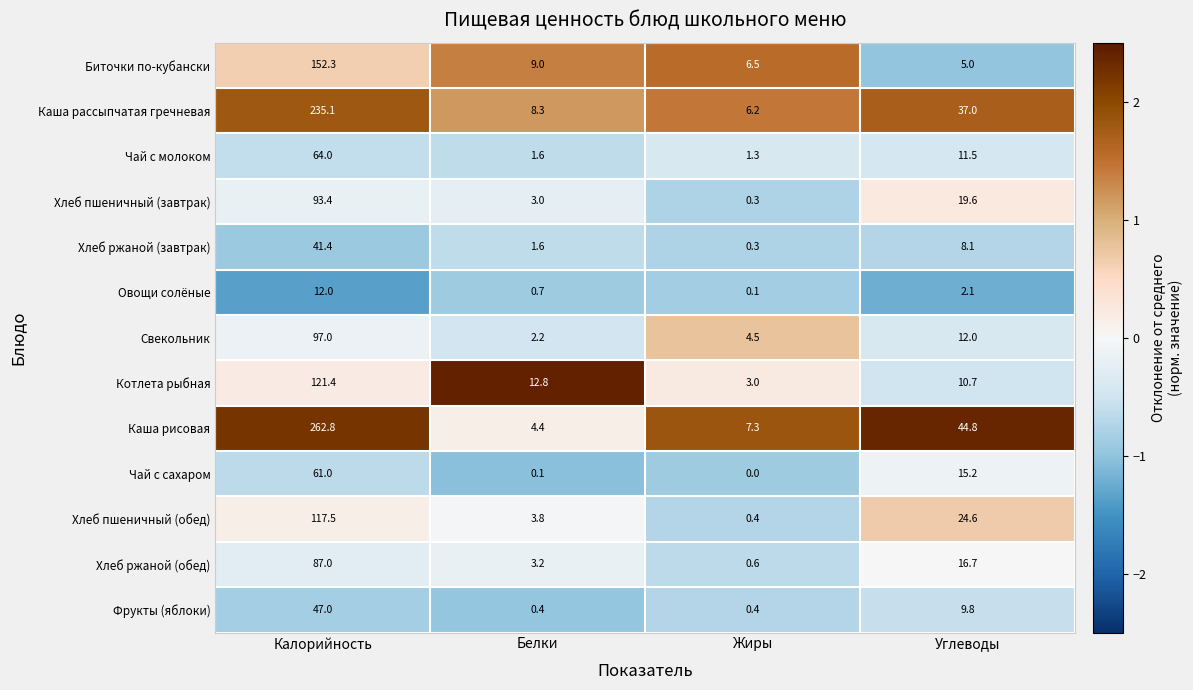

At Калорийность, list the series in order from largest to smallest.

Каша рисовая, Каша рассыпчатая гречневая, Биточки по-кубански, Котлета рыбная, Хлеб пшеничный (обед), Свекольник, Хлеб пшеничный (завтрак), Хлеб ржаной (обед), Чай с молоком, Чай с сахаром, Фрукты (яблоки), Хлеб ржаной (завтрак), Овощи солёные